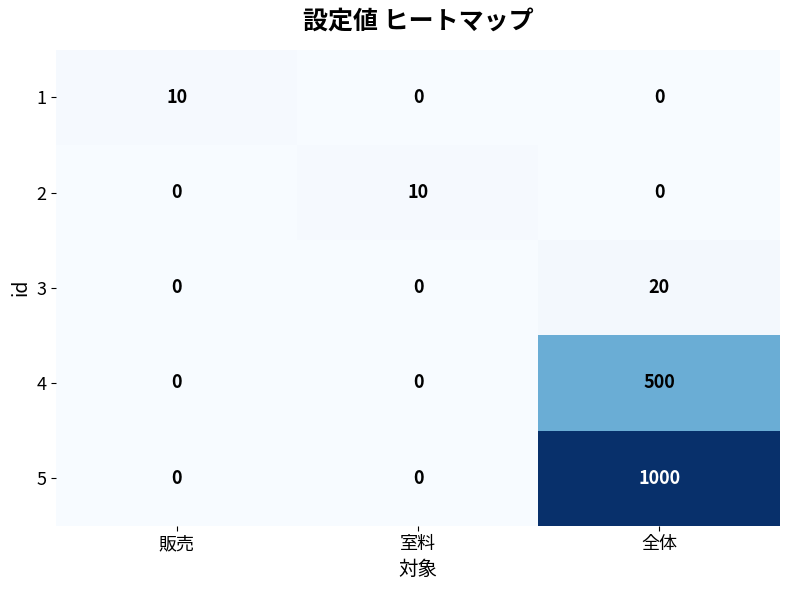

At how many categories does at least one series exceed 643?

1